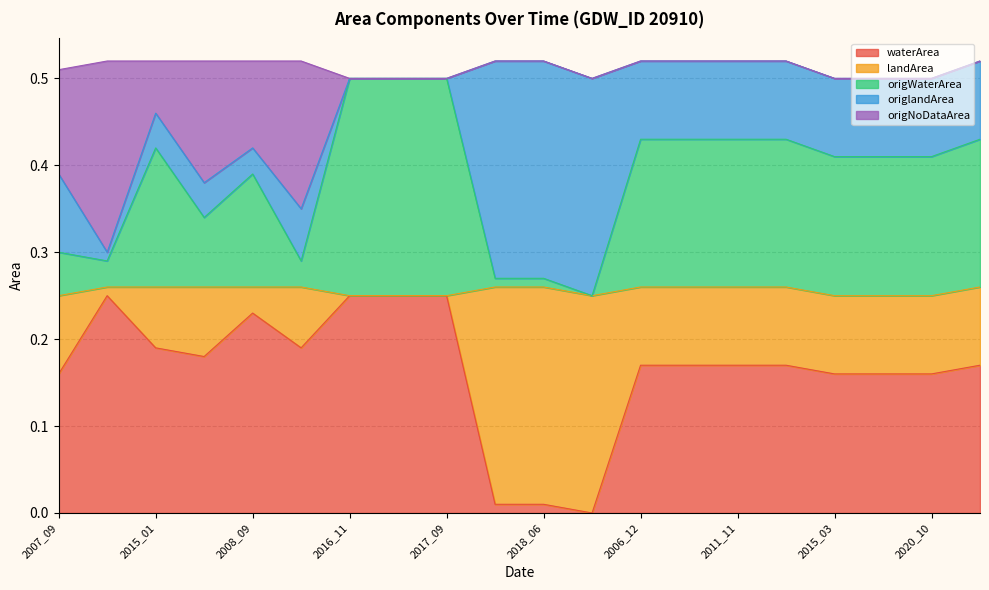

Does the chart have visible grid lines?

Yes